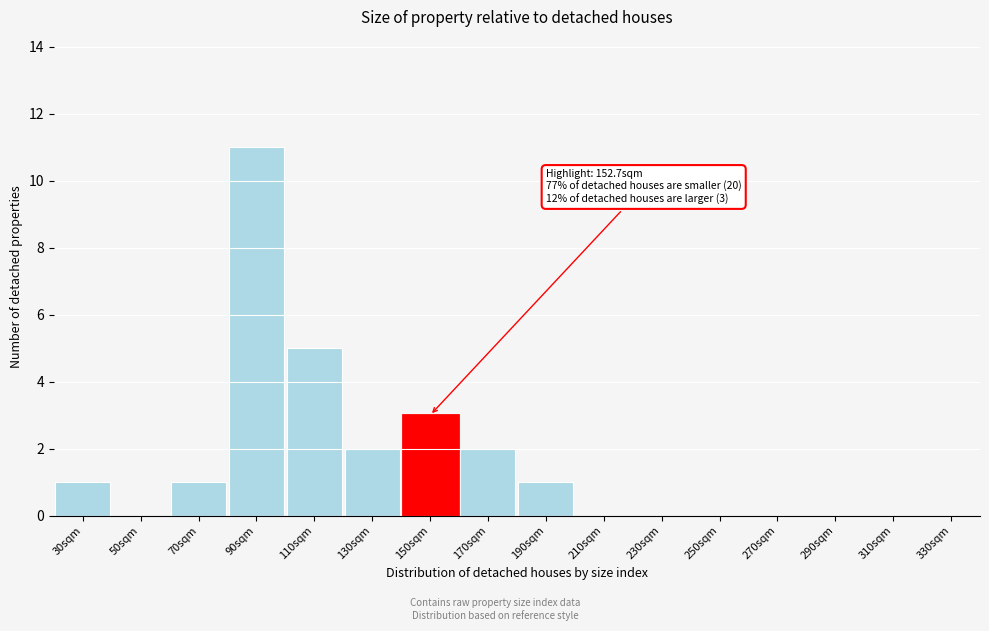

Reading left to right, list all the values displayed in this chart.

30sqm=1	50sqm=0	70sqm=1	90sqm=11	110sqm=5	130sqm=2	150sqm=3	170sqm=2	190sqm=1	210sqm=0	230sqm=0	250sqm=0	270sqm=0	290sqm=0	310sqm=0	330sqm=0